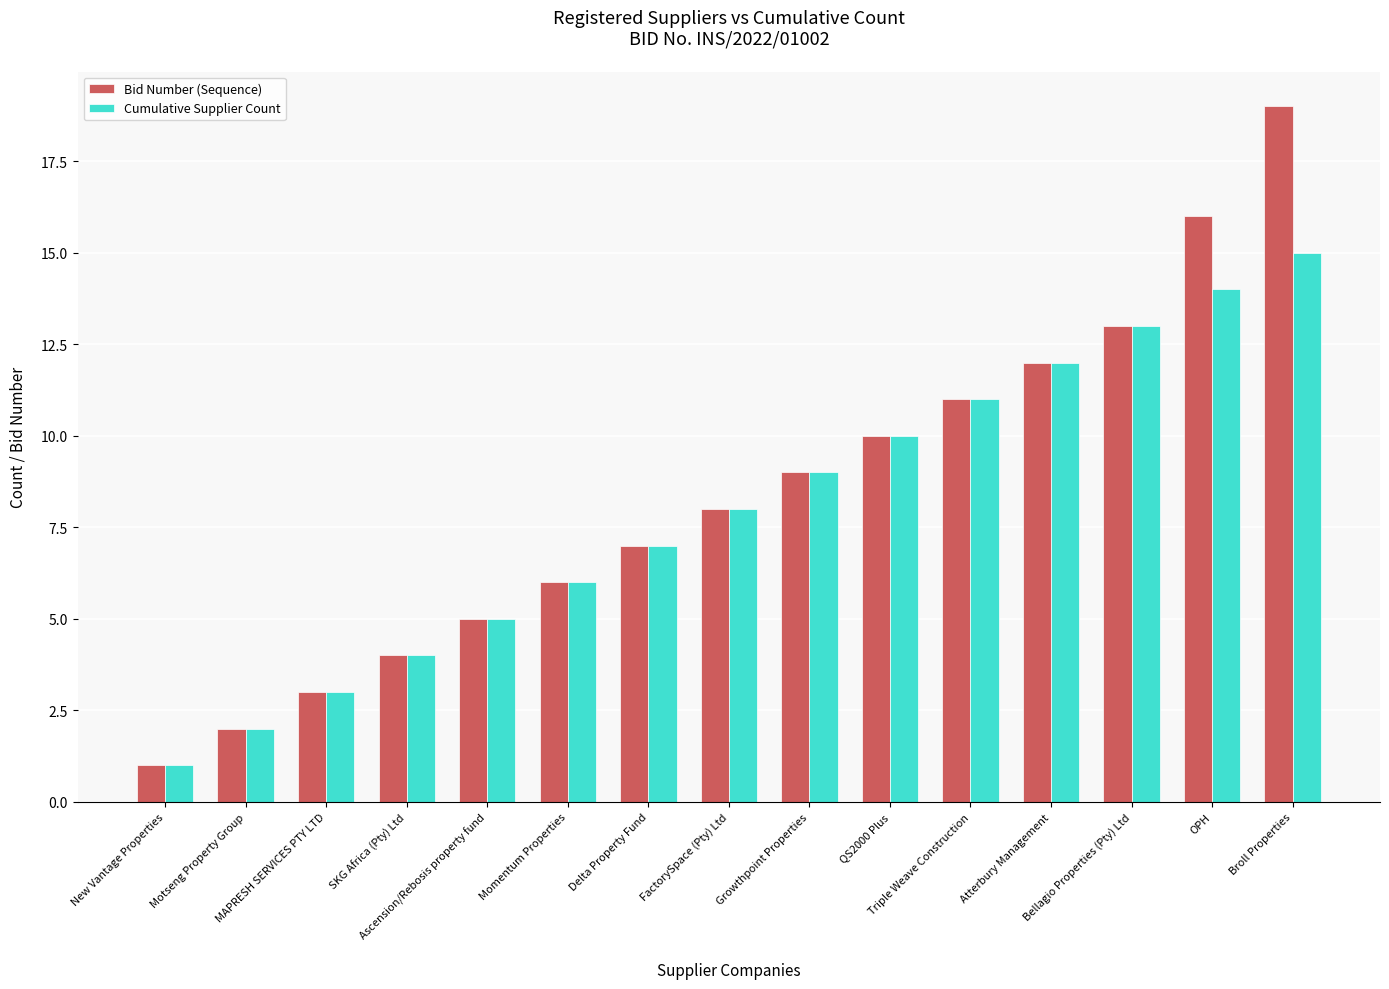

The value of Cumulative Supplier Count at Momentum Properties is 10. True or false?

False